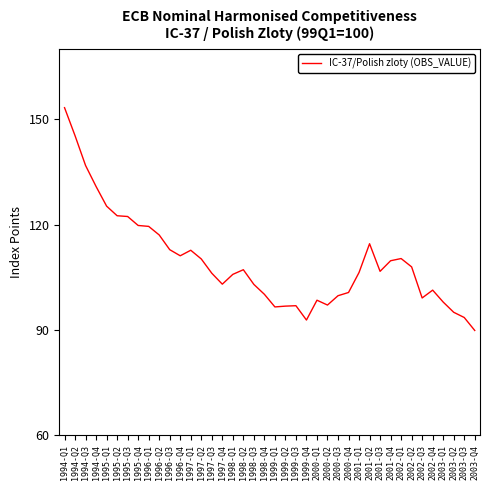

What position from the right is 2000-Q2?

15